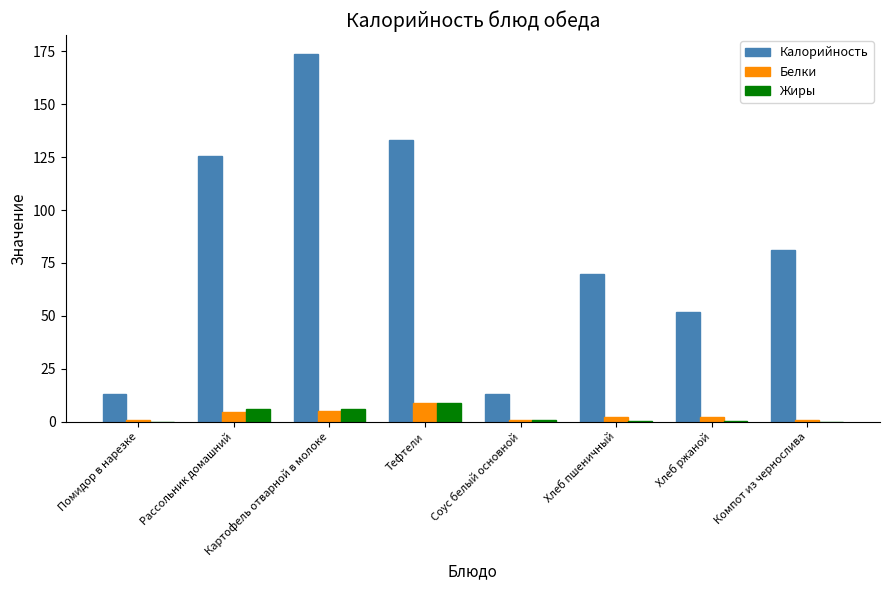

What is the highest value of the Белки series?

9.0